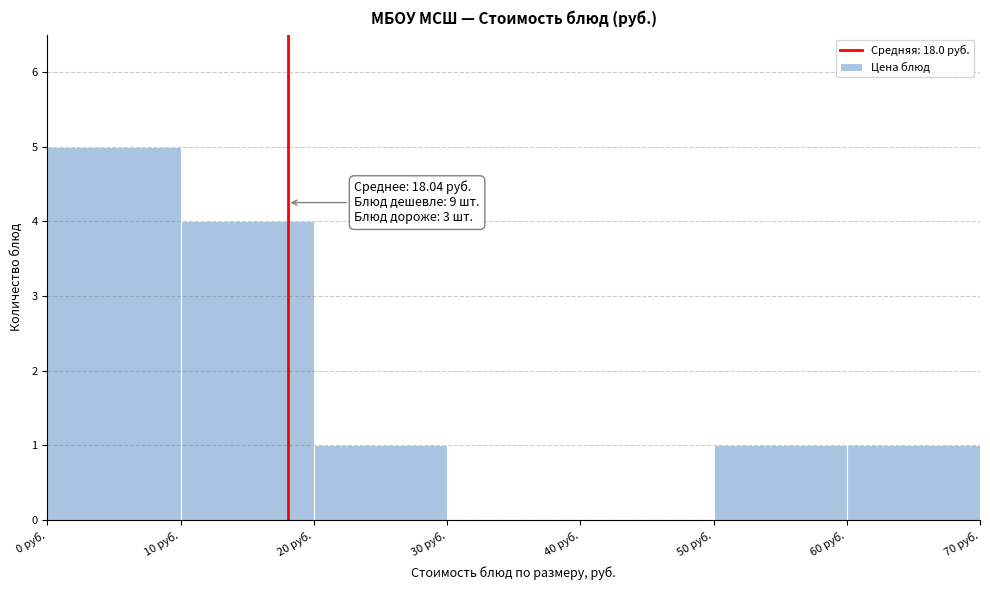

Which range on the x-axis has the tallest bar?

0 to 10